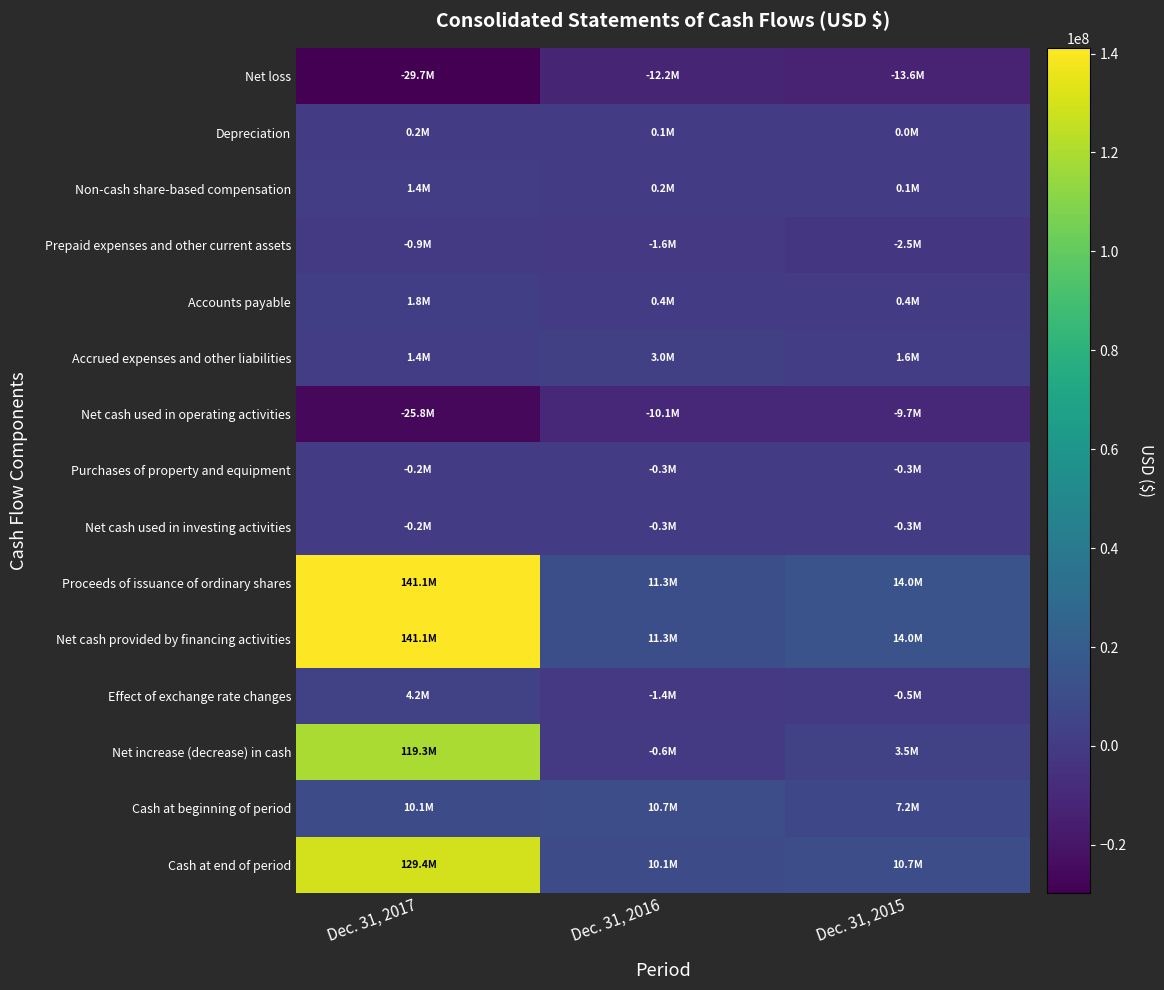

Reading left to right, what are all the values shown in this chart?

Net loss: Dec. 31, 2017=-29686000	Dec. 31, 2016=-12198000	Dec. 31, 2015=-13648000
Depreciation: Dec. 31, 2017=206000	Dec. 31, 2016=138000	Dec. 31, 2015=40000
Non-cash share-based compensation: Dec. 31, 2017=1373000	Dec. 31, 2016=208000	Dec. 31, 2015=112000
Prepaid expenses and other current assets: Dec. 31, 2017=-908000	Dec. 31, 2016=-1643000	Dec. 31, 2015=-2522000
Accounts payable: Dec. 31, 2017=1773000	Dec. 31, 2016=419000	Dec. 31, 2015=384000
Accrued expenses and other liabilities: Dec. 31, 2017=1446000	Dec. 31, 2016=2959000	Dec. 31, 2015=1596000
Net cash used in operating activities: Dec. 31, 2017=-25796000	Dec. 31, 2016=-10117000	Dec. 31, 2015=-9705000
Purchases of property and equipment: Dec. 31, 2017=-166000	Dec. 31, 2016=-306000	Dec. 31, 2015=-289000
Net cash used in investing activities: Dec. 31, 2017=-166000	Dec. 31, 2016=-306000	Dec. 31, 2015=-289000
Proceeds of issuance of ordinary shares: Dec. 31, 2017=141093000	Dec. 31, 2016=11317000	Dec. 31, 2015=13959000
Net cash provided by financing activities: Dec. 31, 2017=141093000	Dec. 31, 2016=11317000	Dec. 31, 2015=13959000
Effect of exchange rate changes: Dec. 31, 2017=4151000	Dec. 31, 2016=-1448000	Dec. 31, 2015=-451000
Net increase (decrease) in cash: Dec. 31, 2017=119282000	Dec. 31, 2016=-554000	Dec. 31, 2015=3514000
Cash at beginning of period: Dec. 31, 2017=10122000	Dec. 31, 2016=10676000	Dec. 31, 2015=7162000
Cash at end of period: Dec. 31, 2017=129404000	Dec. 31, 2016=10122000	Dec. 31, 2015=10676000